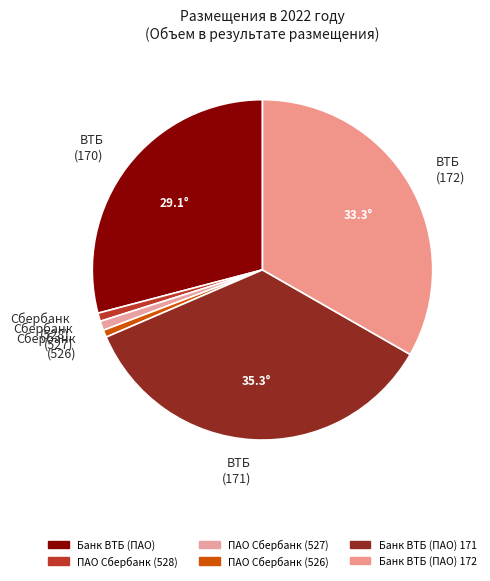

Rank the categories by value from lowest to highest.

ПАО Сбербанк (526), ПАО Сбербанк (528), ПАО Сбербанк (527), Банк ВТБ (ПАО), Банк ВТБ (ПАО) 172, Банк ВТБ (ПАО) 171